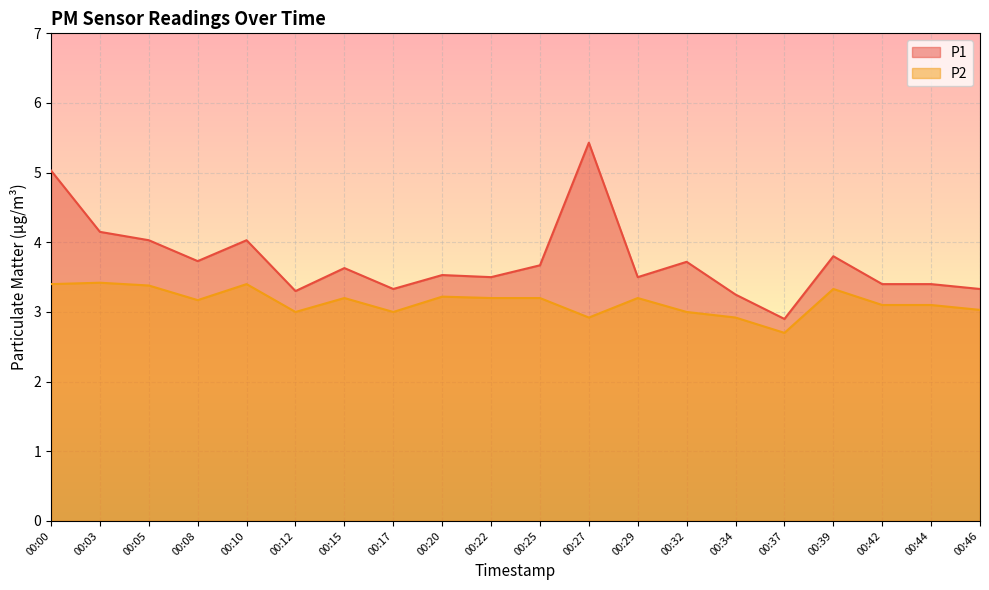

Reading left to right, transcribe all the data shown in this chart.

P1: 5.0	4.2	4.0	3.7	4.0	3.3	3.6	3.3	3.5	3.5	3.7	5.4	3.5	3.7	3.2	2.9	3.8	3.4	3.4	3.3
P2: 3.4	3.4	3.4	3.2	3.4	3.0	3.2	3.0	3.2	3.2	3.2	2.9	3.2	3.0	2.9	2.7	3.3	3.1	3.1	3.0